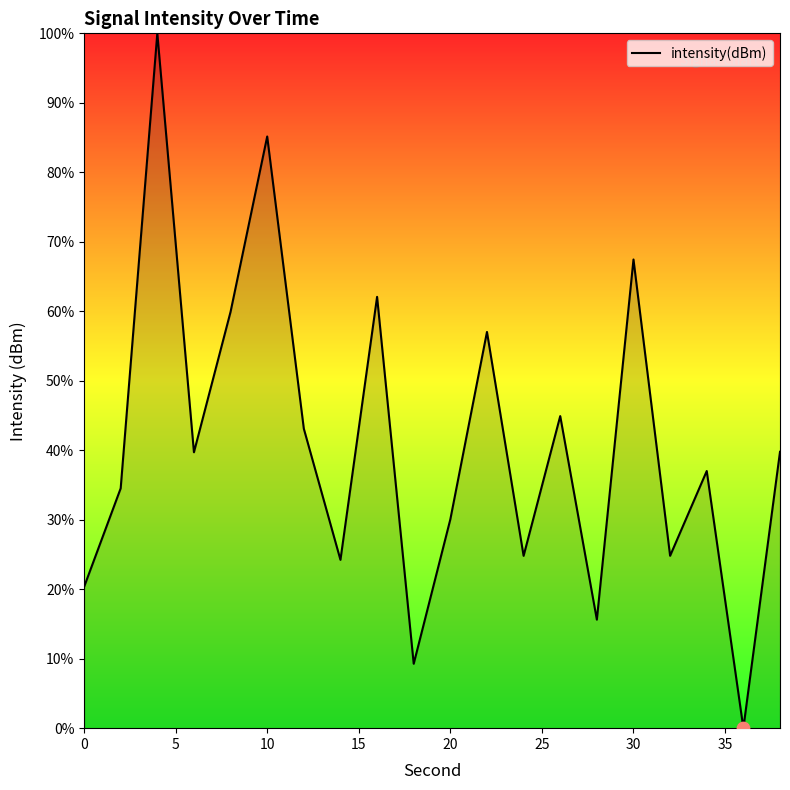

What is the greatest value displayed?

100.0